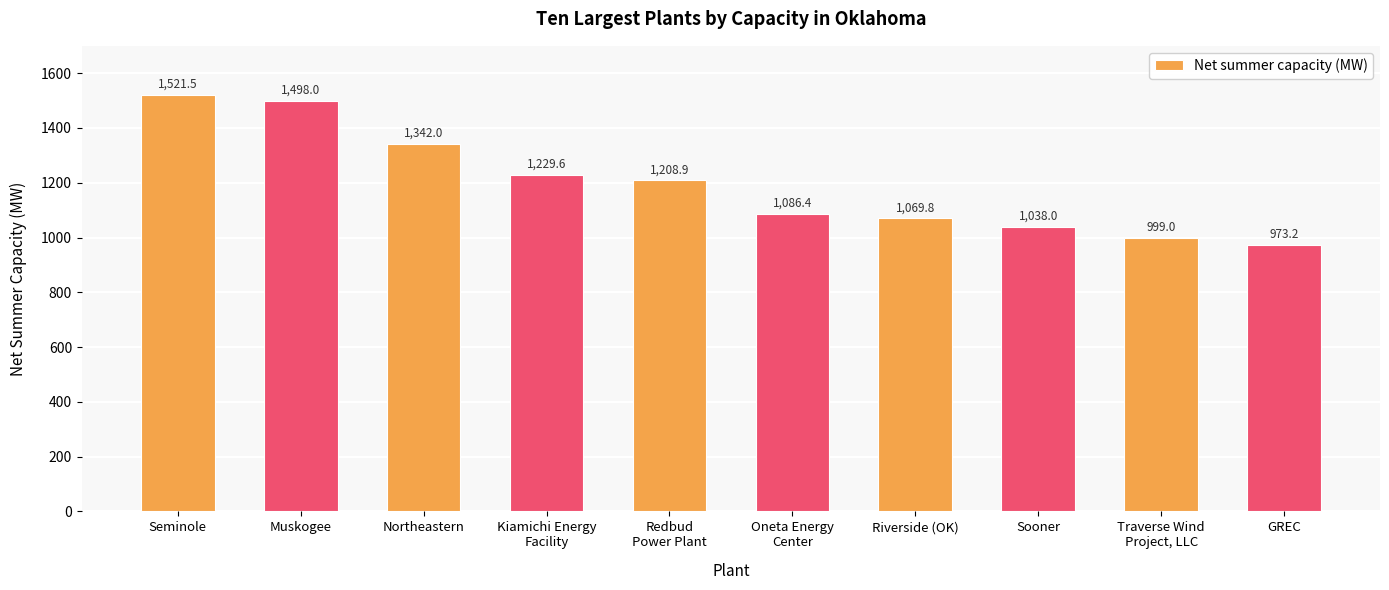

How many bars are there in total?

10